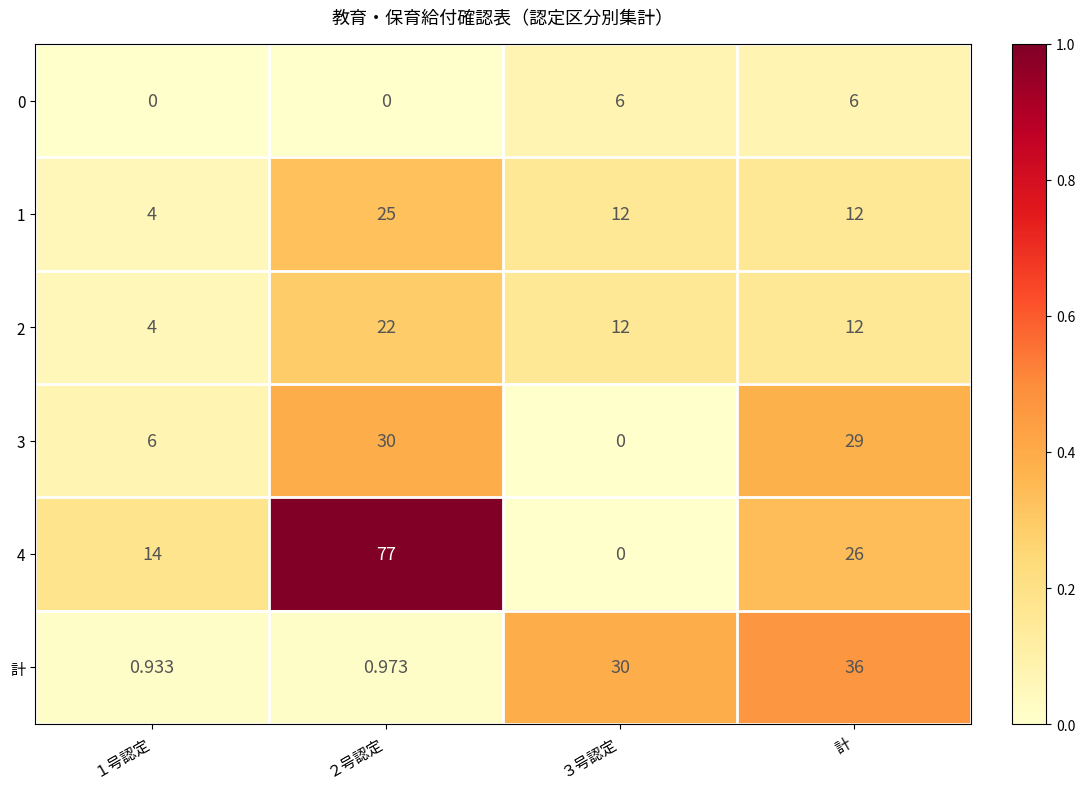

How many categories are shown in the chart?

4